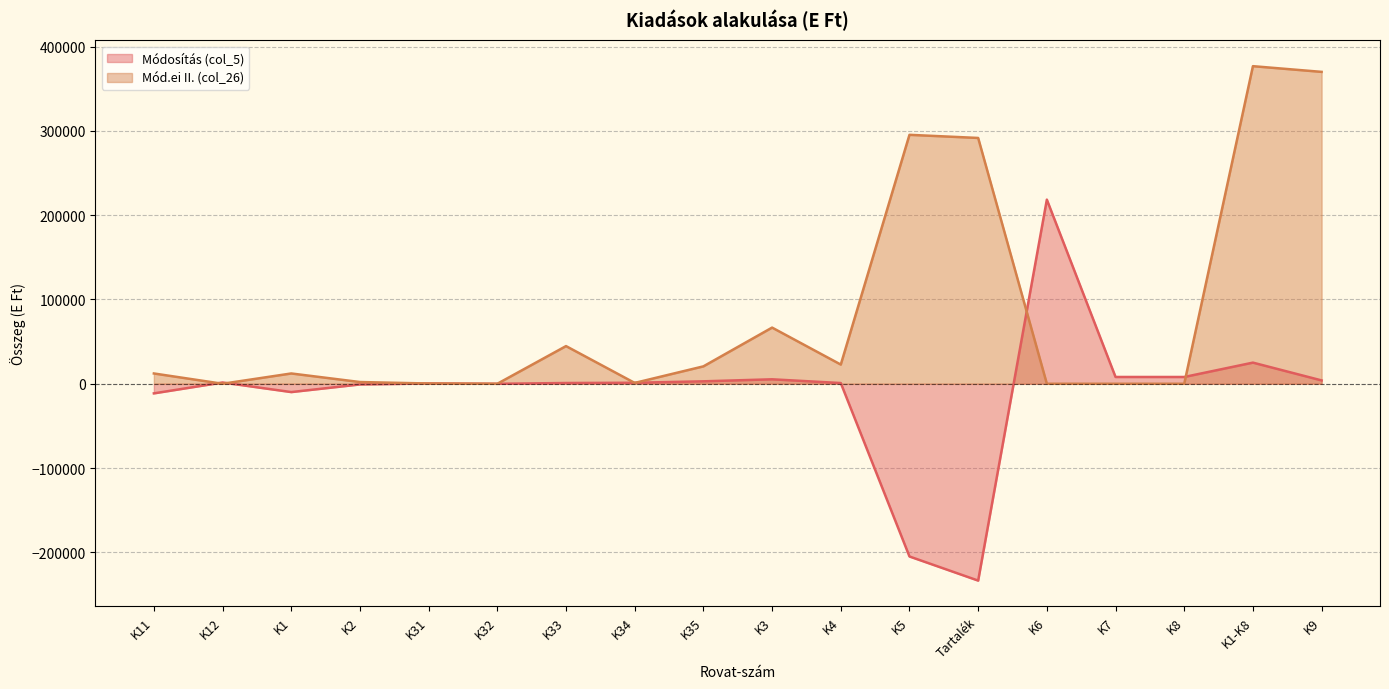

At which label does Mód.ei II. (col_26) first exceed 12217?

K33